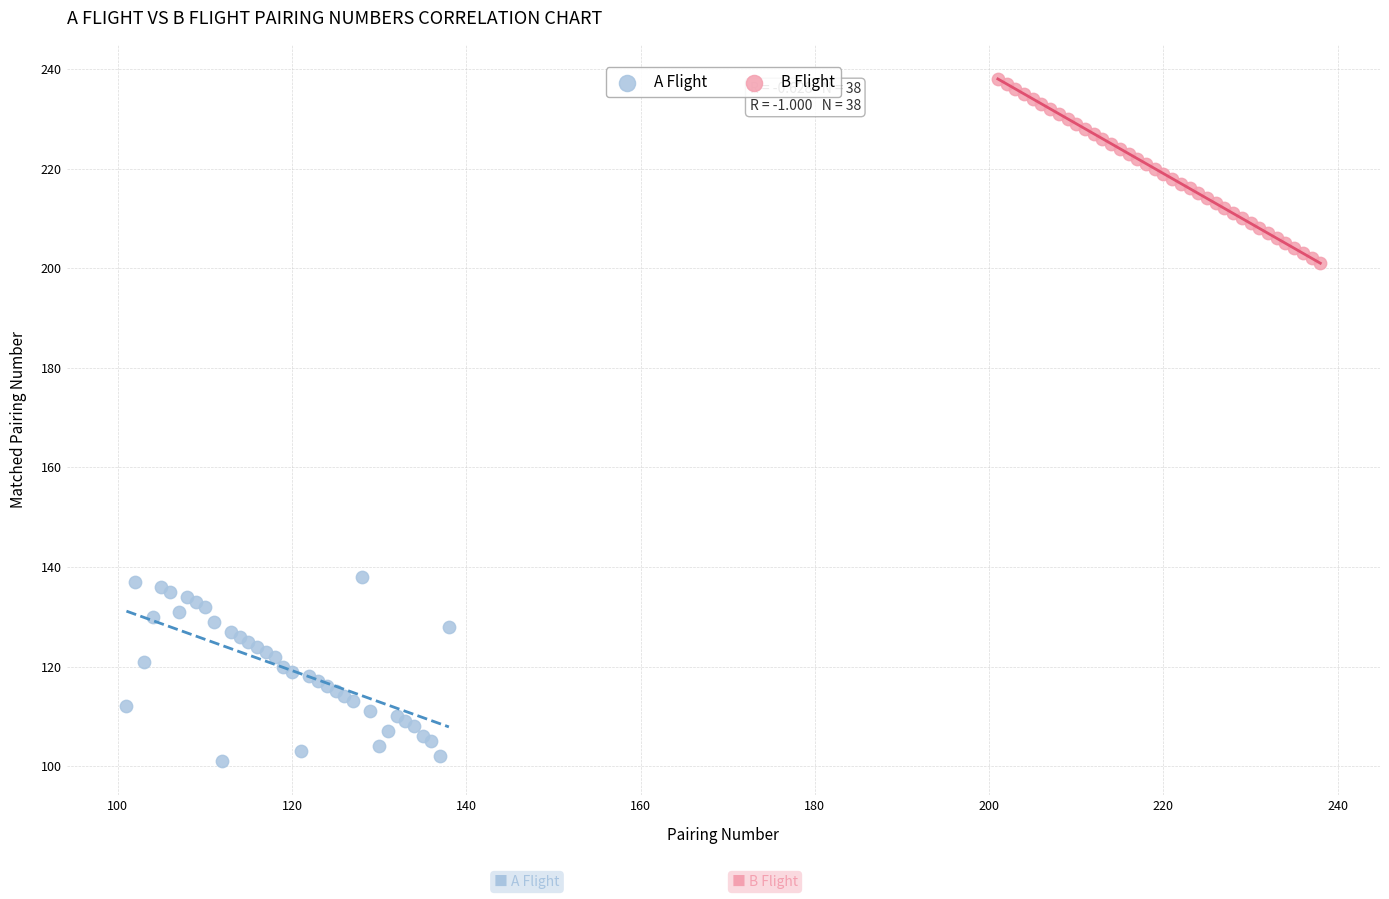

Which series contains the lowest Y value?

A Flight